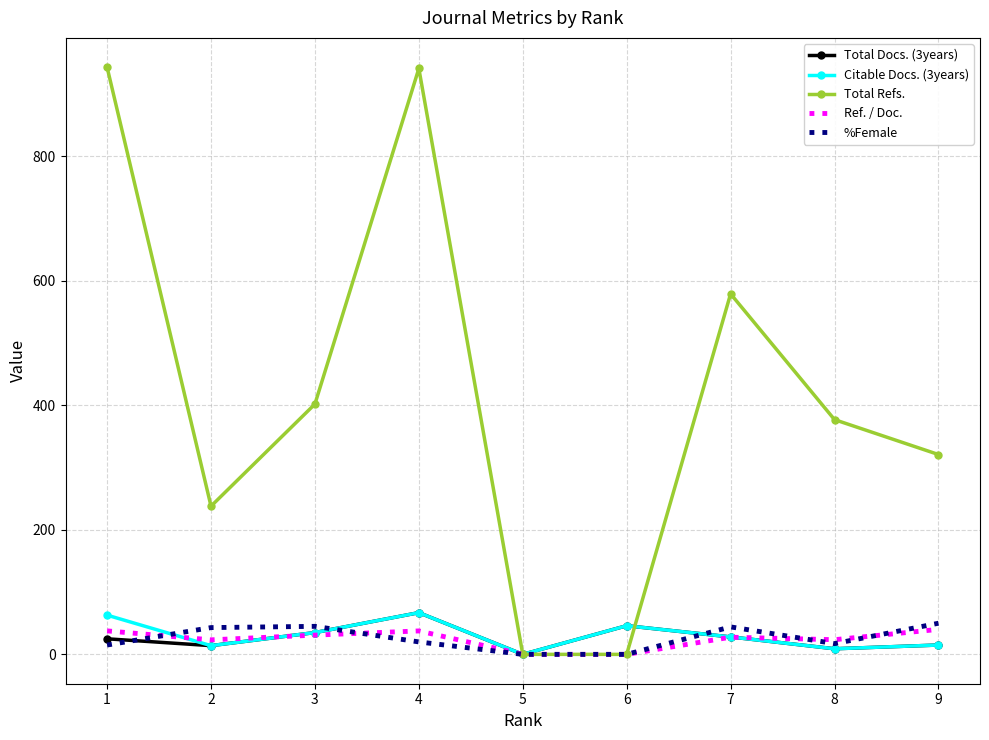

Count the number of categories in the chart.

9